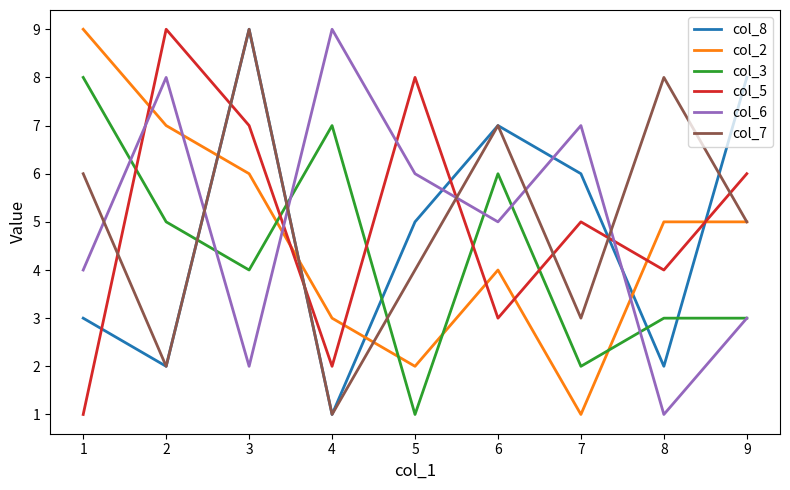

True or false: col_5 and col_6 intersect in this chart.

True